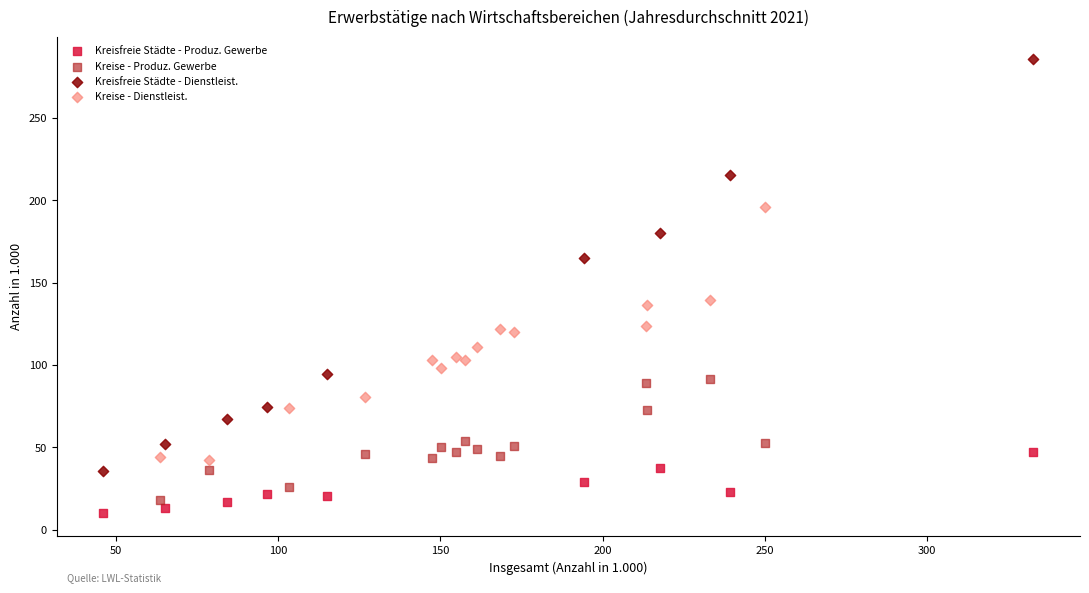

Which series has the widest spread of Y values?

Kreisfreie Städte - Dienstleist.